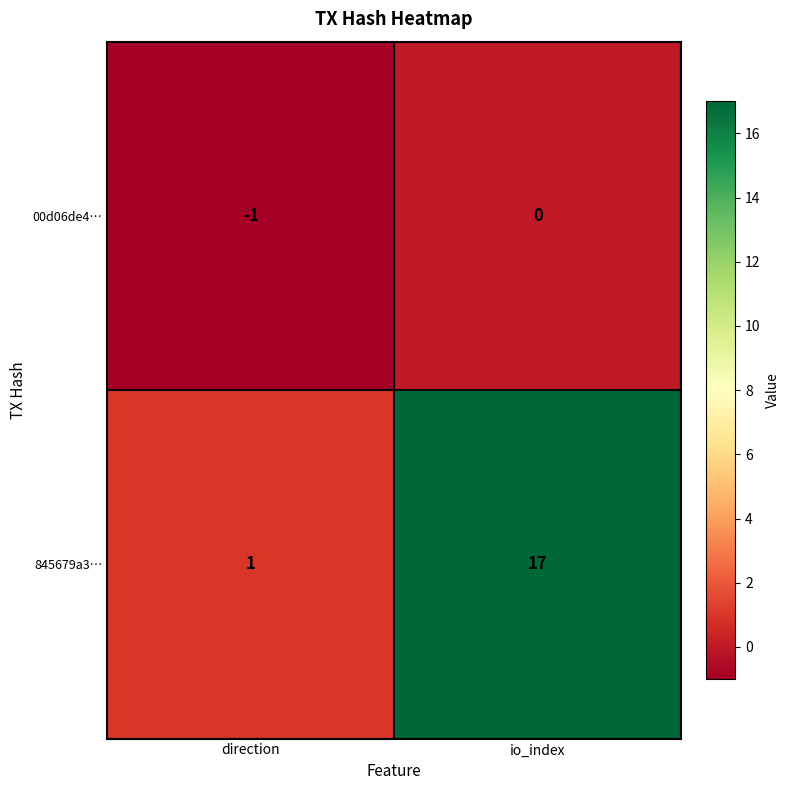

Which series has the largest total across all categories?

845679a3…